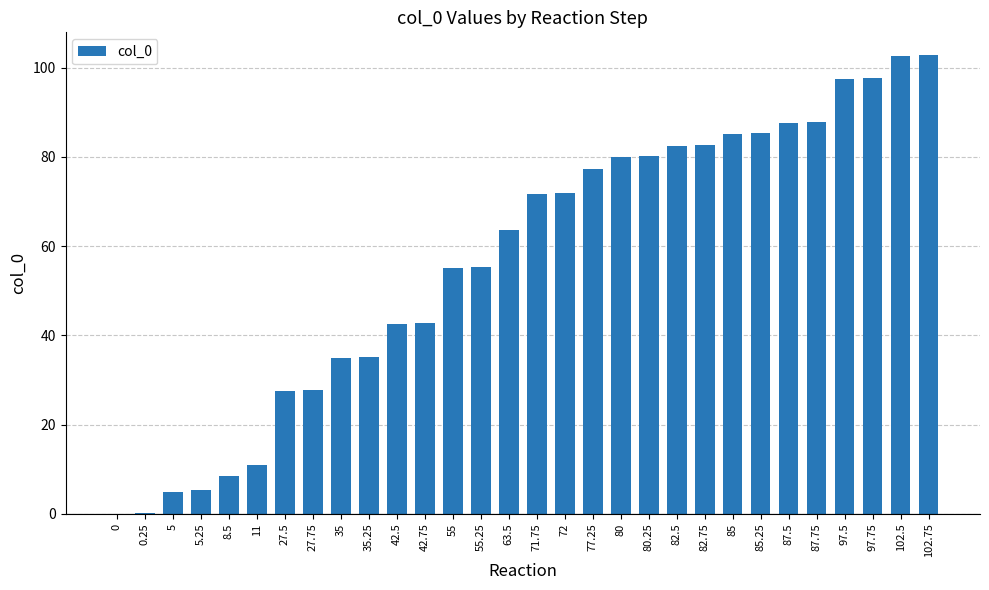

What is the change in value from 80 to 87.5?

+7.5